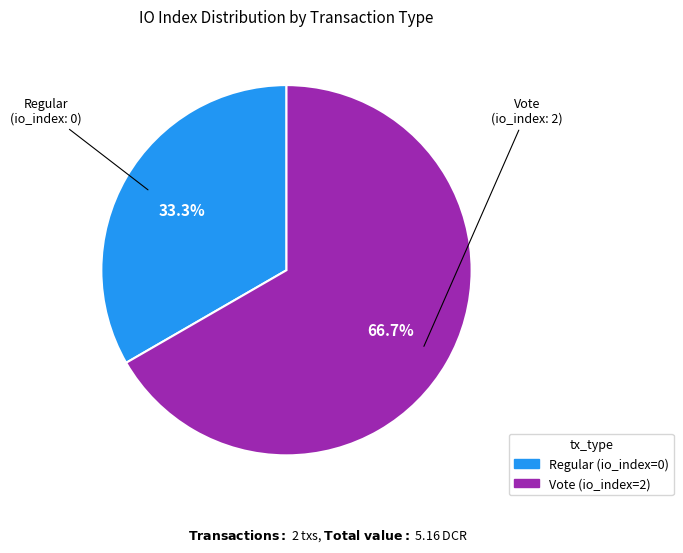

What portion of the pie excludes Regular?

66.7%